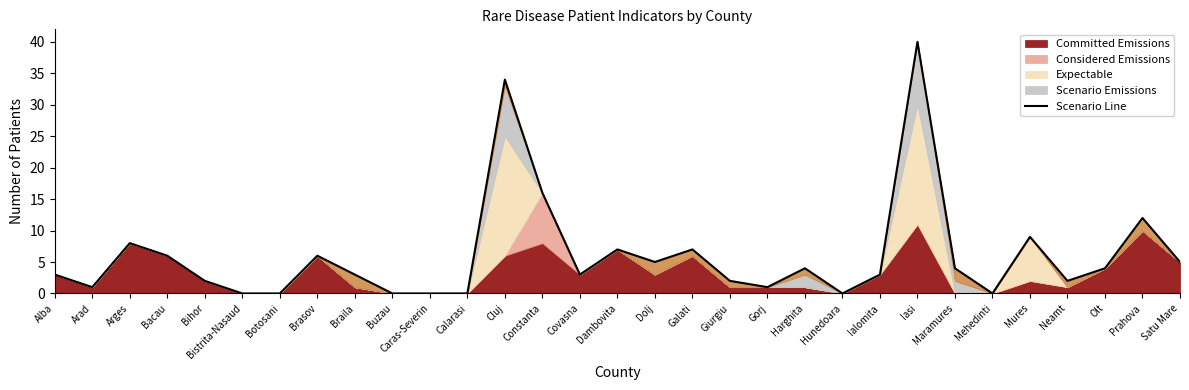

How many positive values are there?

24